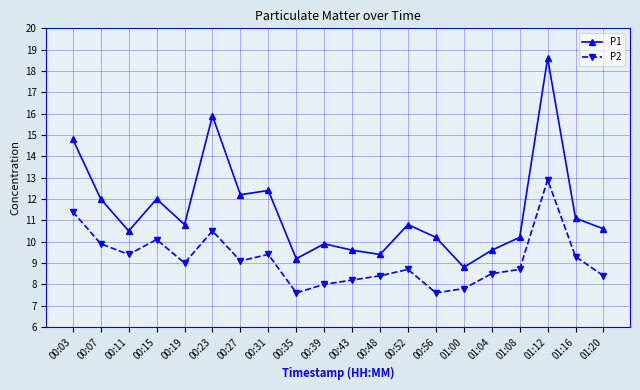

List the series in order of their overall mean, lowest first.

P2, P1